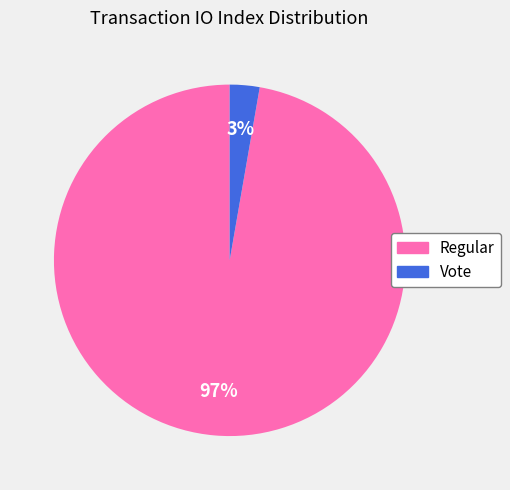

Does any single category account for the majority?

Yes